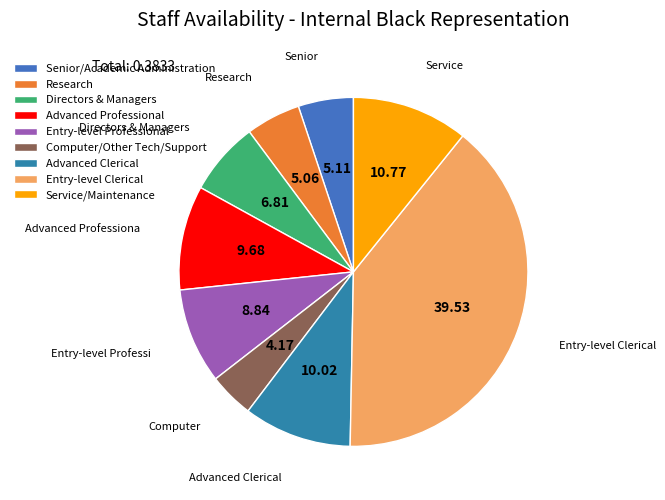

What portion of the pie excludes Computer/Other Tech/Support?

95.8%